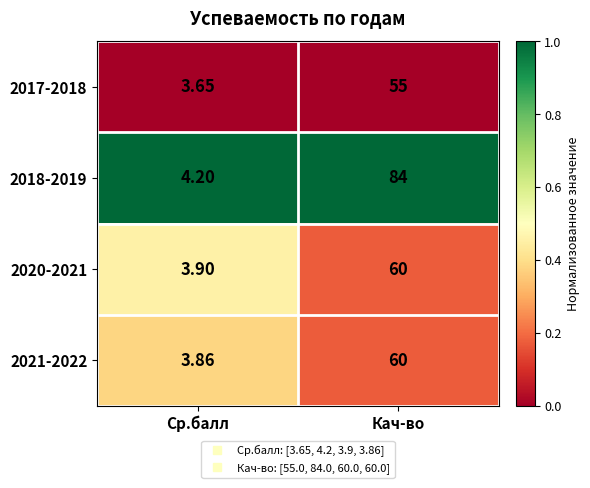

Which category has the lowest value across all series?

Ср.балл